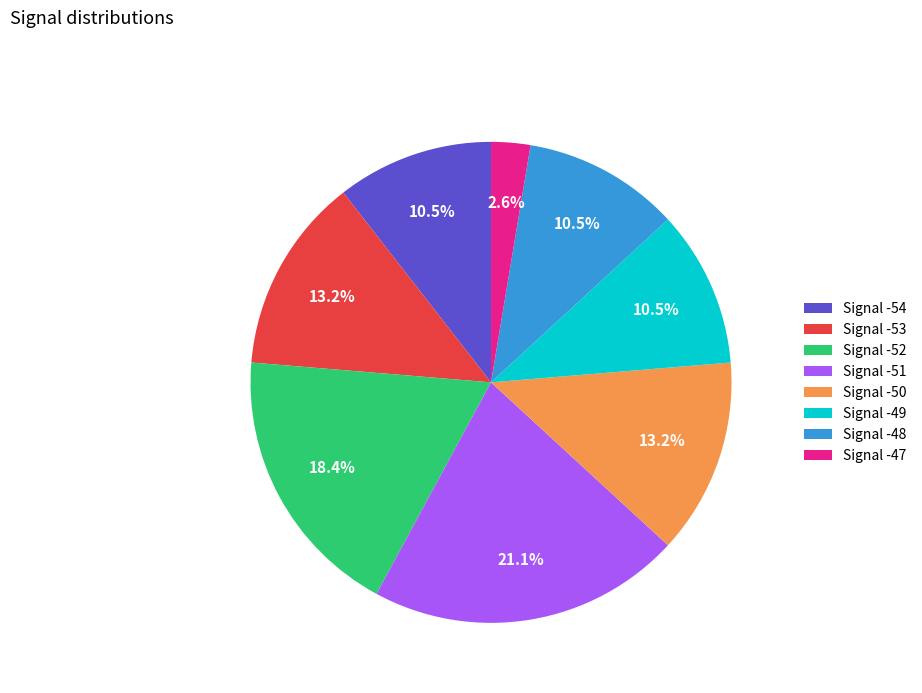

Is there any slice that represents more than half of the pie?

No